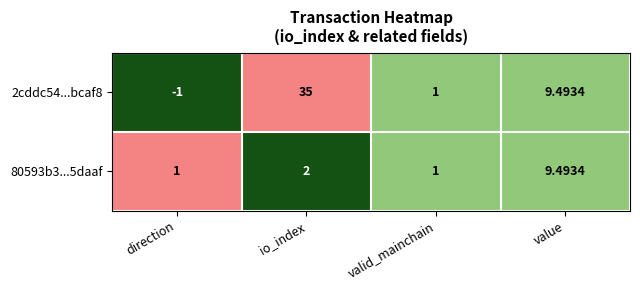

At which label is 80593b3...5daaf closest to 5?

io_index